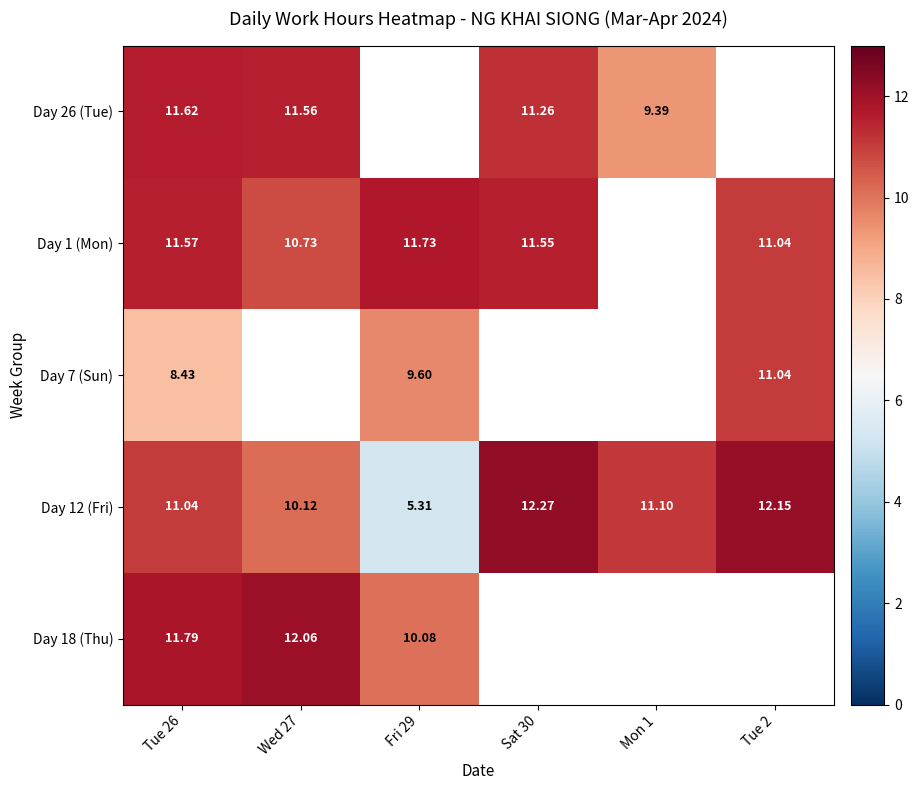

Rank the series by their maximum value, from lowest to highest.

Day 7 (Sun), Day 26 (Tue), Day 1 (Mon), Day 18 (Thu), Day 12 (Fri)